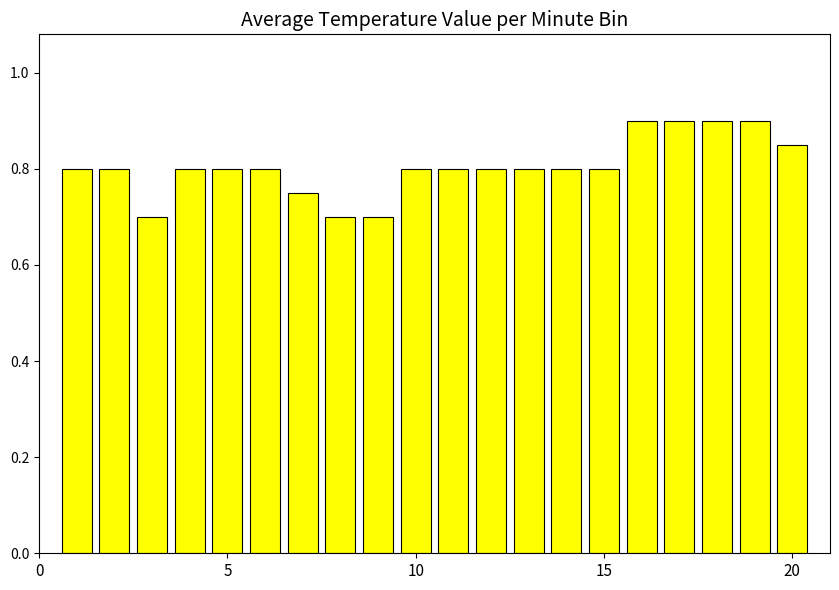

What is the smallest value displayed?

0.7